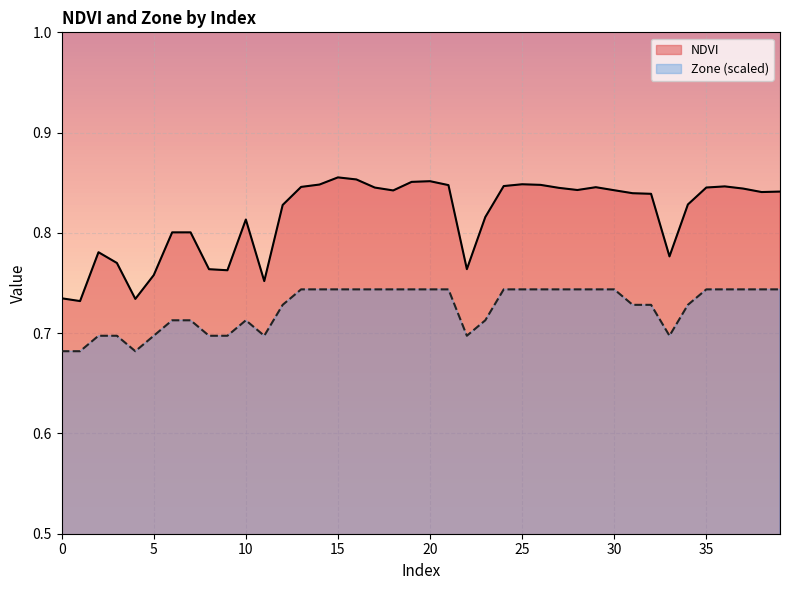

Which series has the largest range (max minus min)?

NDVI